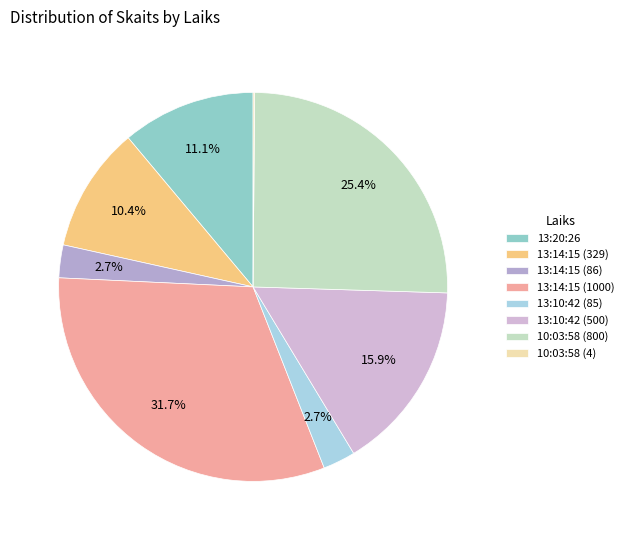

Approximately how many times larger is the value at 13:14:15 (329) compared to 13:10:42 (500)?

0.7